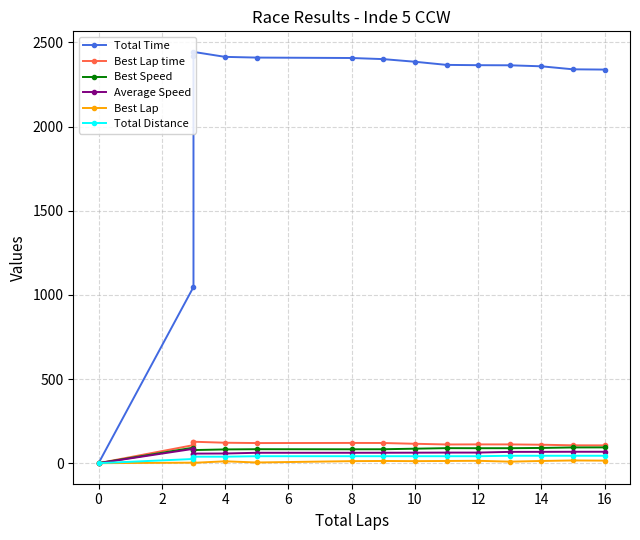

What is the value of the Best Lap time point at the 9th from the left?

115.2